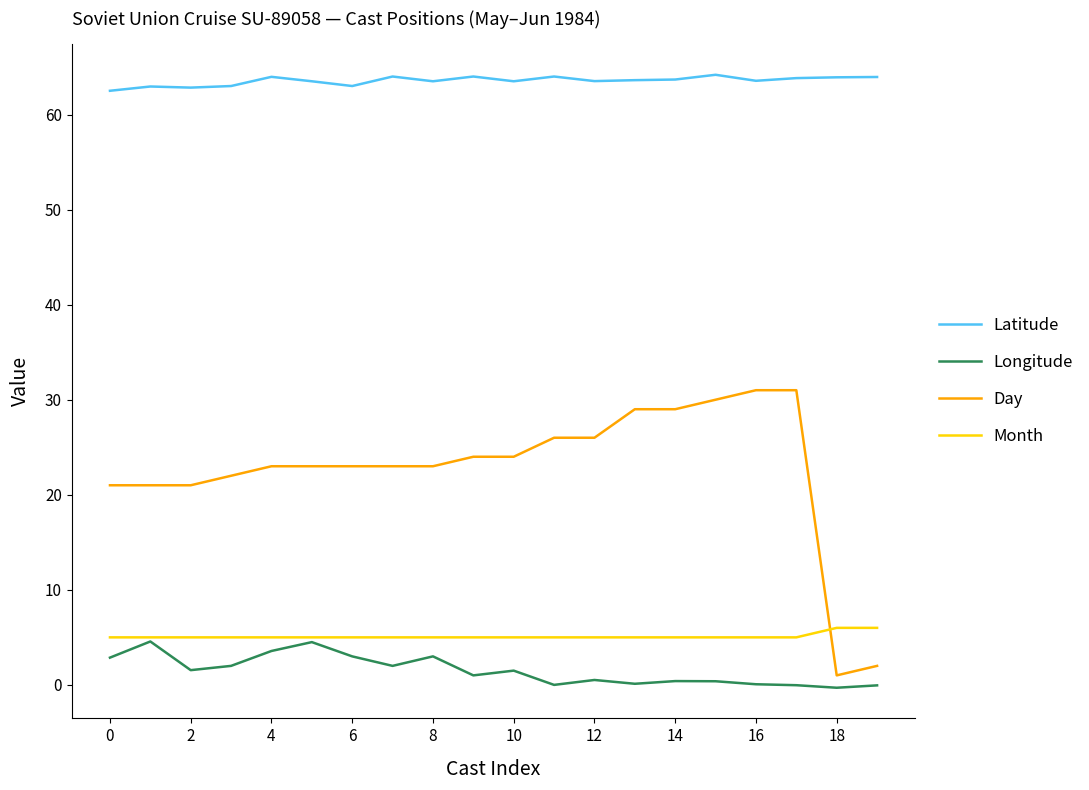

How many times do Month and Day cross each other?

1